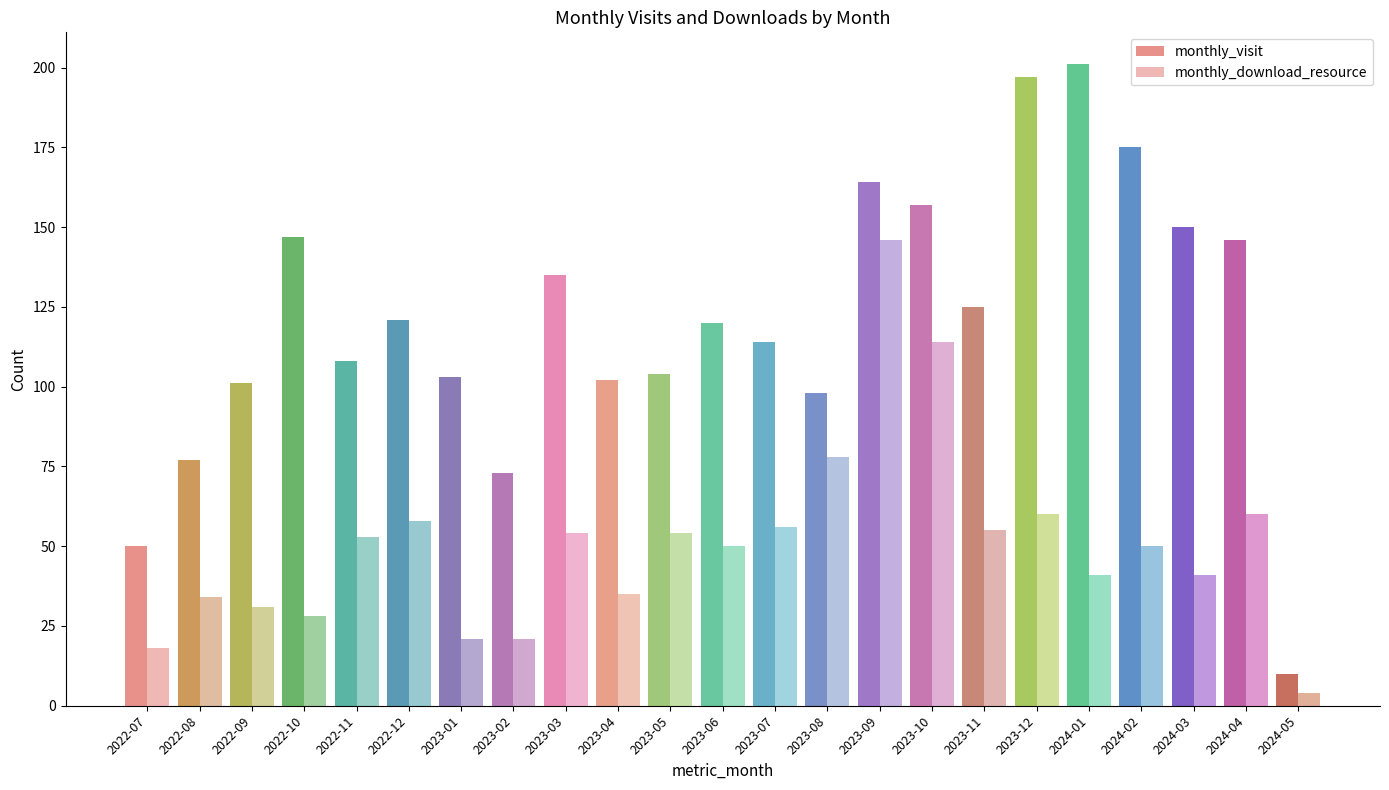

How many groups of bars are there?

23